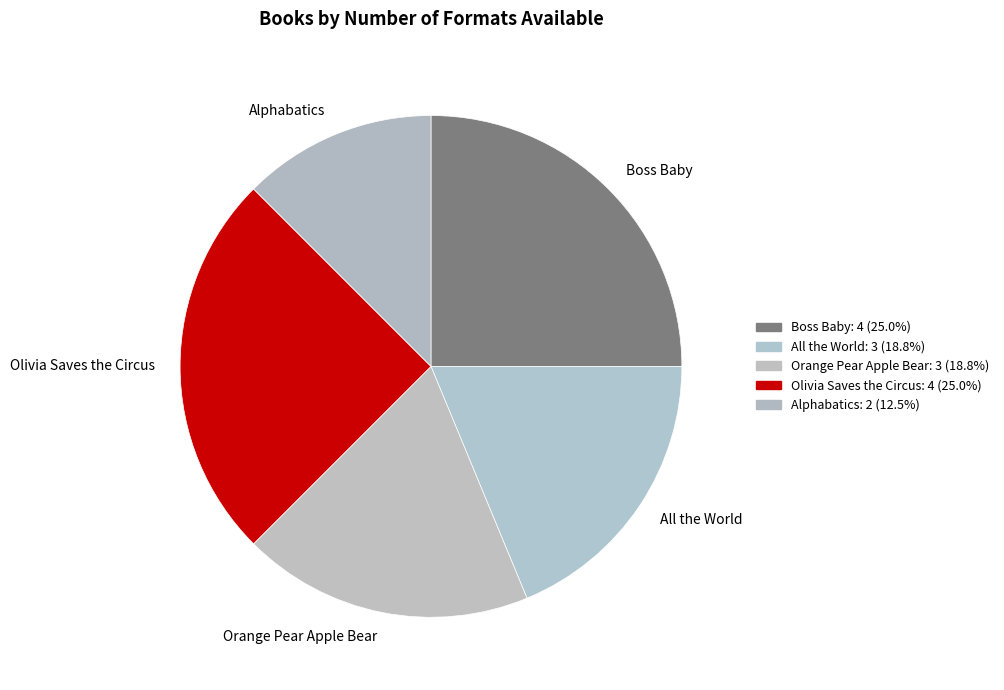

Does any single category account for the majority?

No